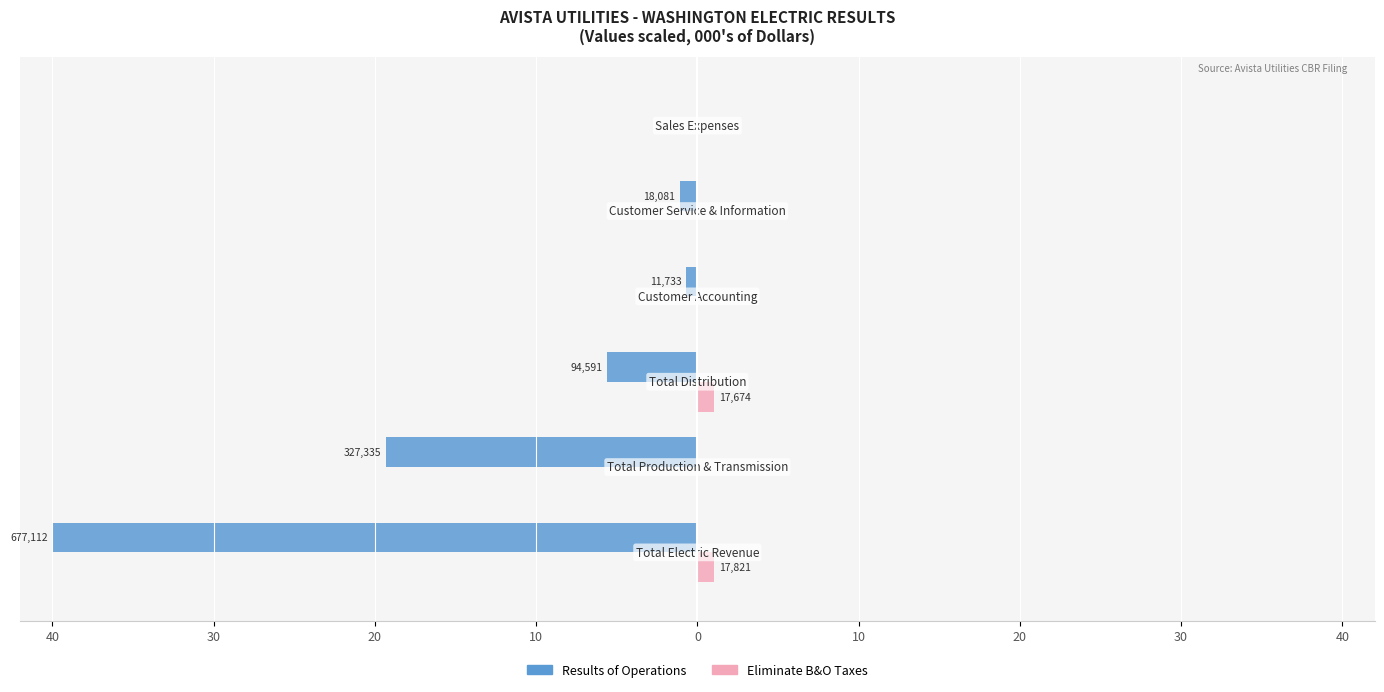

What are all the series names shown in the legend?

Results of Operations, Eliminate B&O Taxes